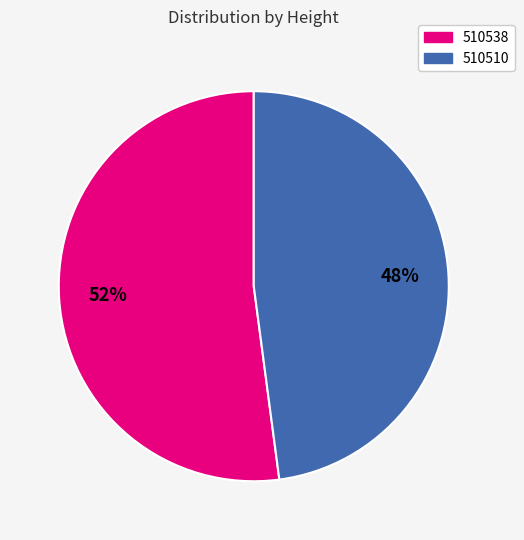

What percentage is the 510510 slice, to the nearest percent?

48%